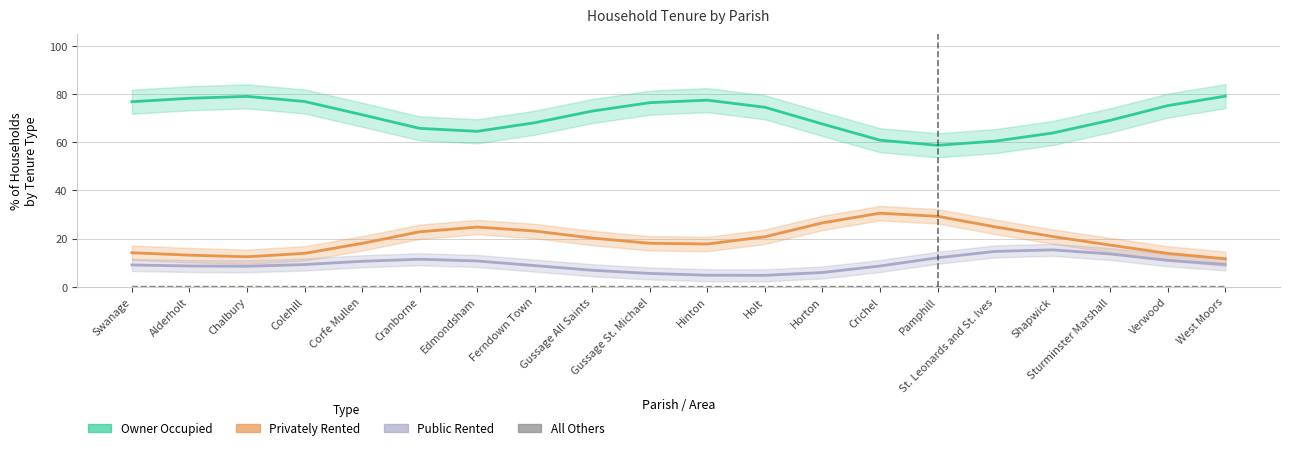

At how many categories does at least one series exceed 39?

20